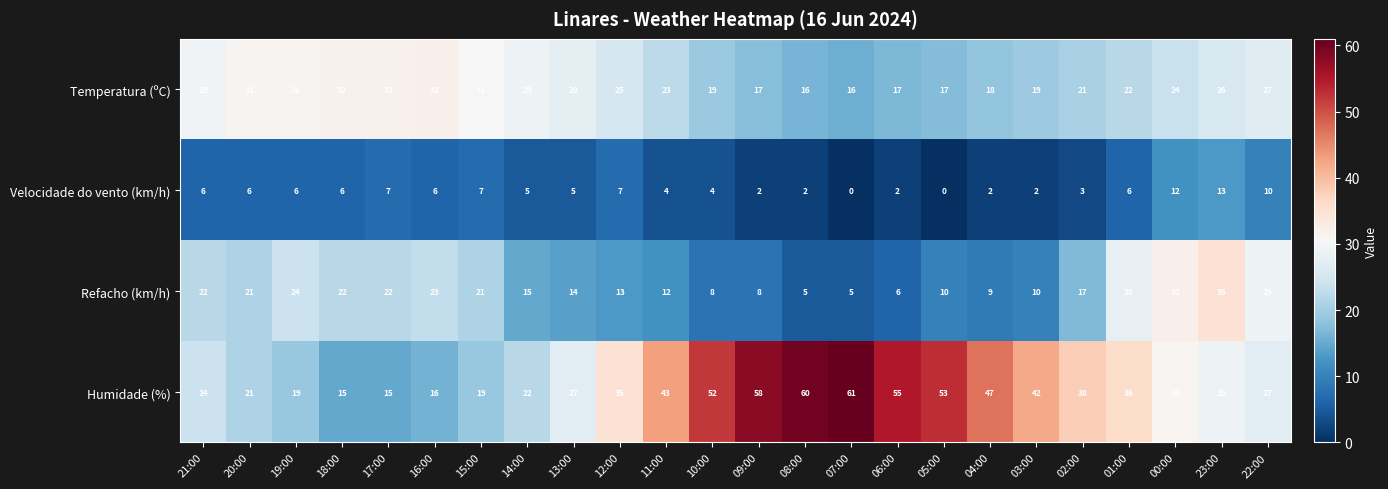

The Velocidade do vento (km/h) series shows 7 at 17:00. True or false?

True